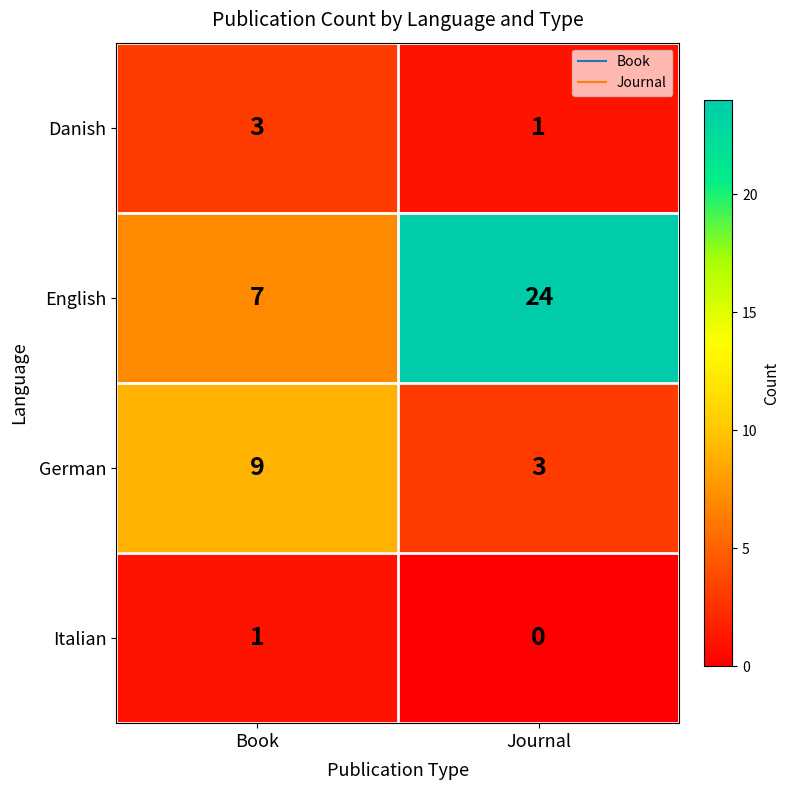

Which series changed the most between Book and Journal?

English